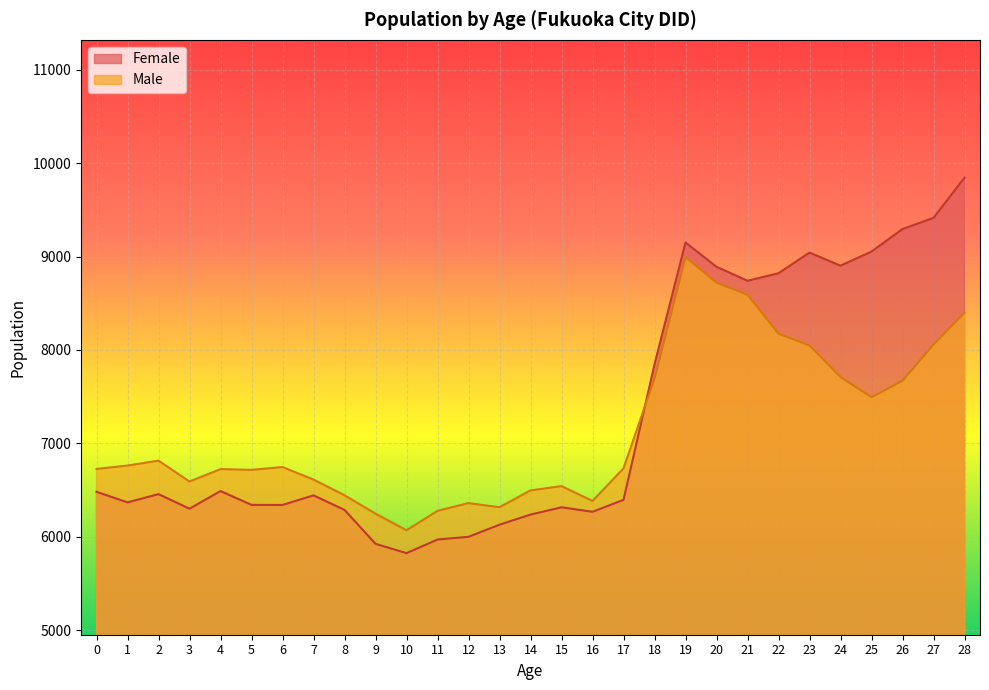

Is it true that Male equals 6732 at 17?

True